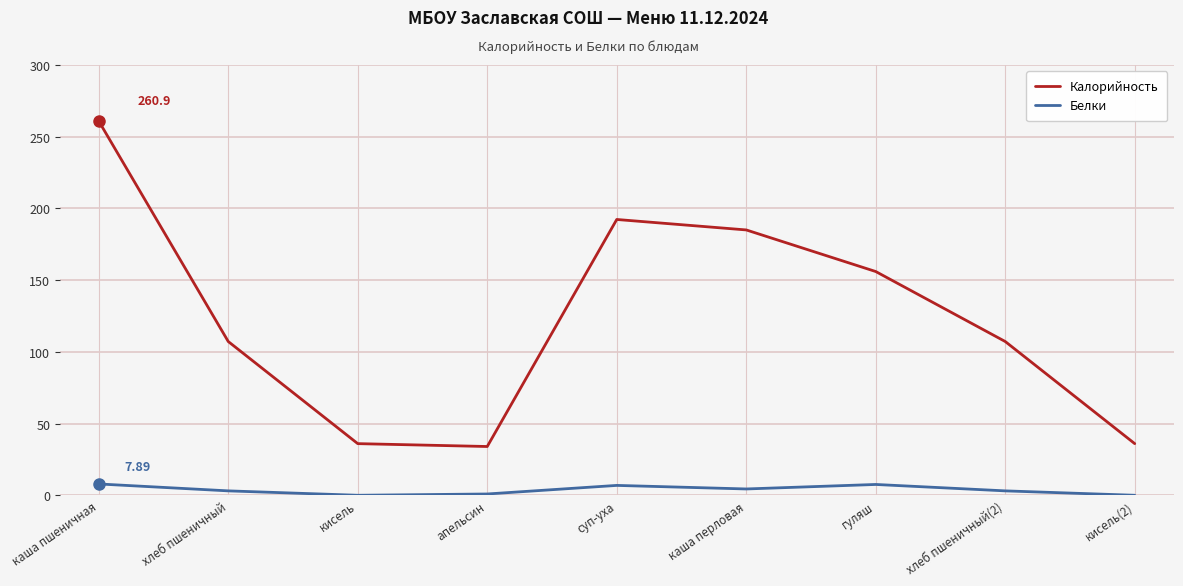

True or false: Белки and Калорийность intersect in this chart.

False